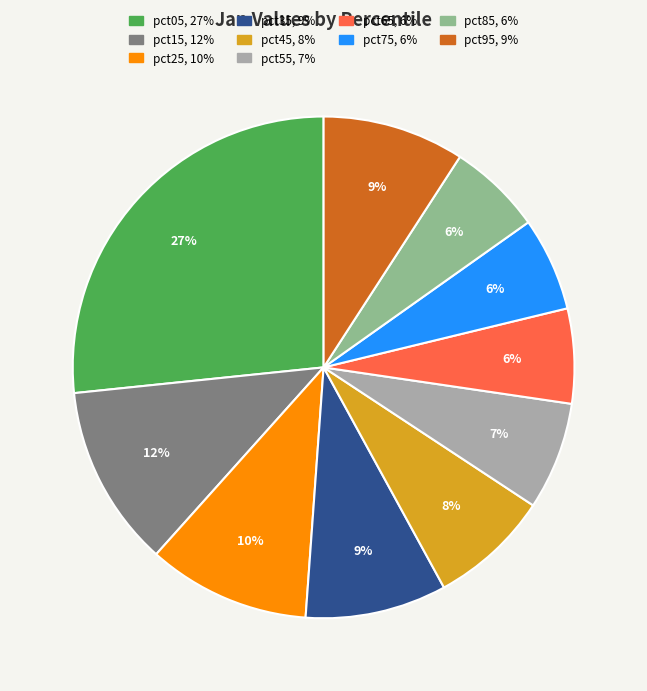

Is it true that pct45 is 8% of the pie?

True